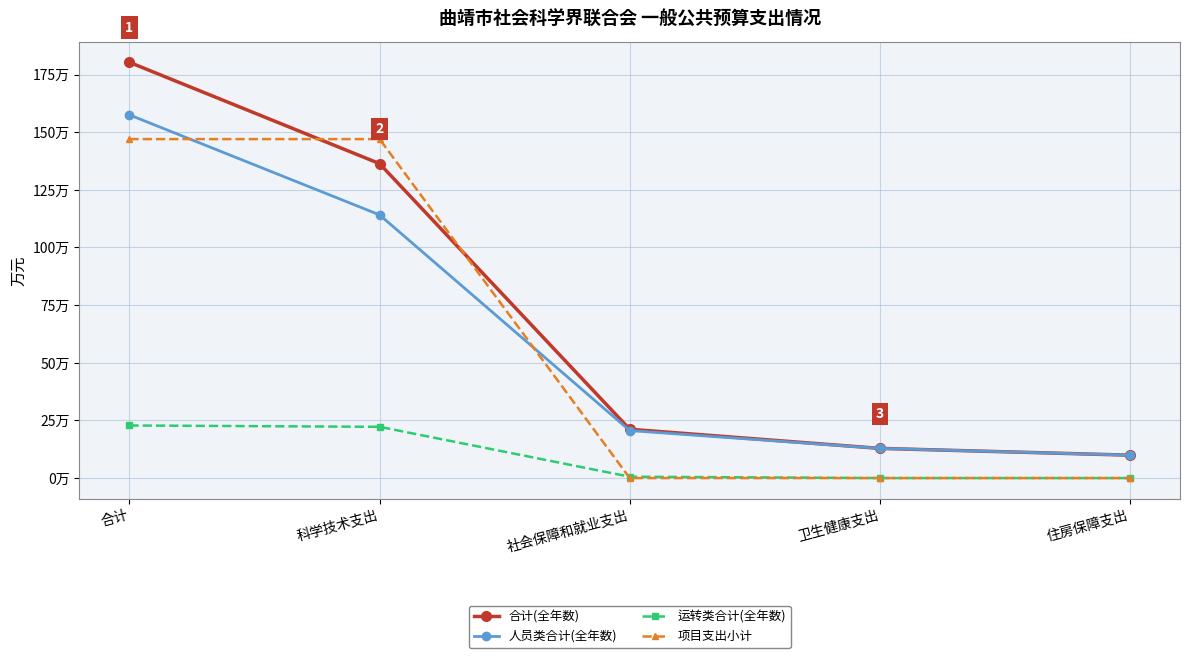

True or false: 项目支出小计 has more than 2 interior local peaks.

False